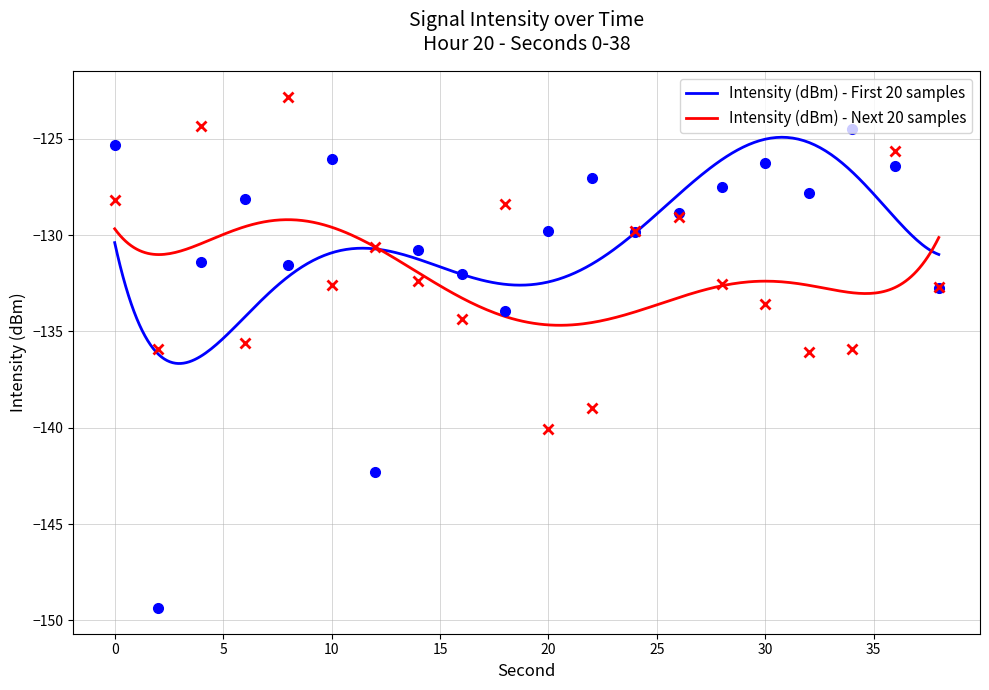

How many interior local peaks does the Intensity (dBm) - Next 20 samples series have?

6